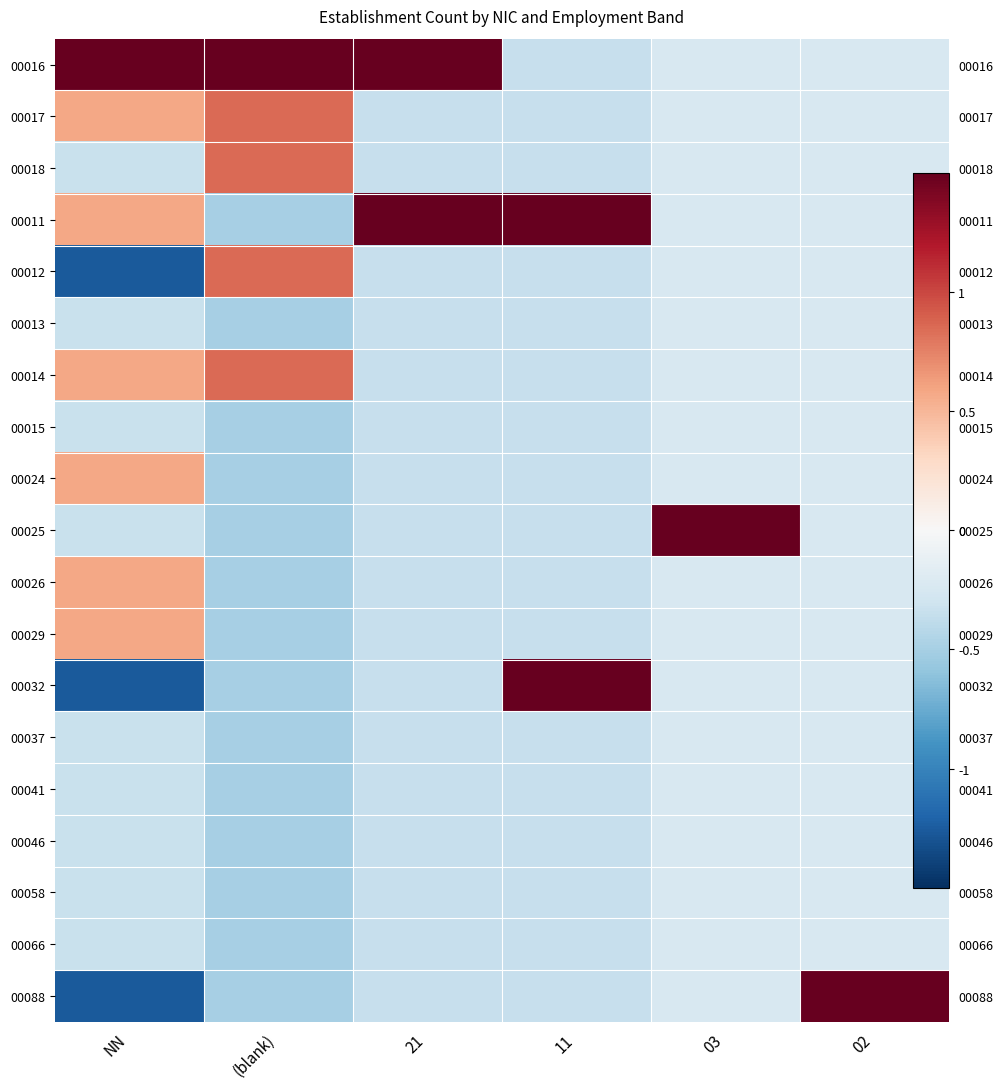

True or false: 00012 has a value of 1.1 at (blank).

False